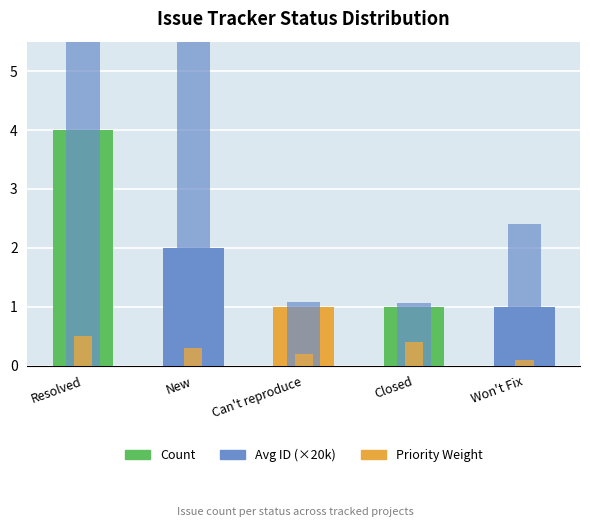

Is the value of Priority Weight at New greater than the value of Count at Can't reproduce?

No